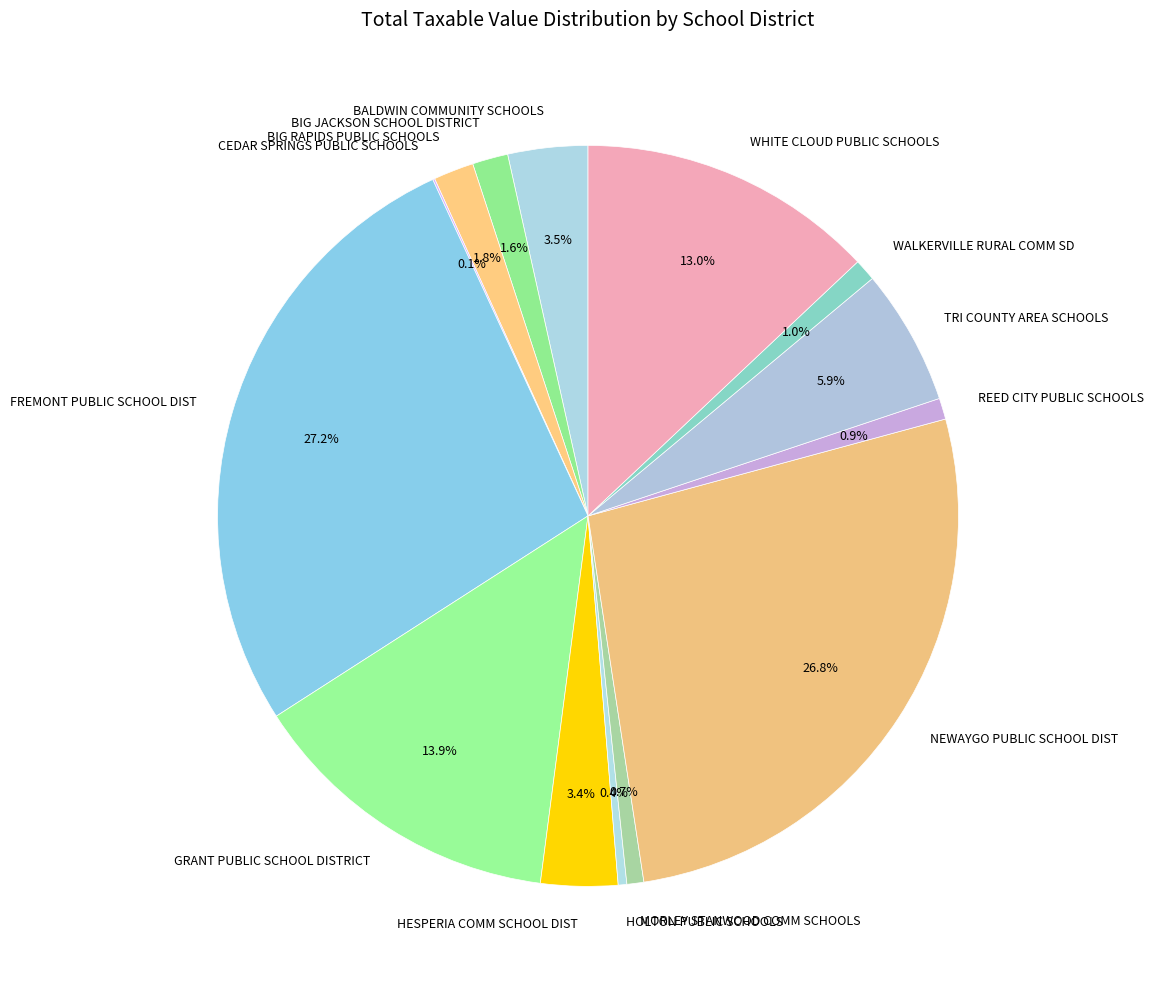

Do MORLEY STANWOOD COMM SCHOOLS and BIG RAPIDS PUBLIC SCHOOLS together represent more than half of the pie?

No